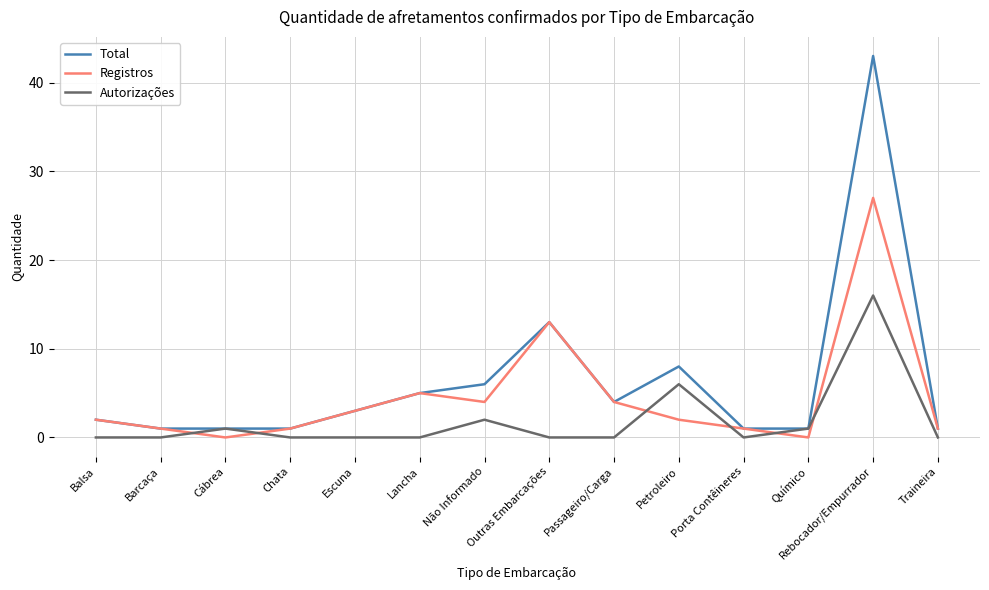

What is the maximum value for Total?

43